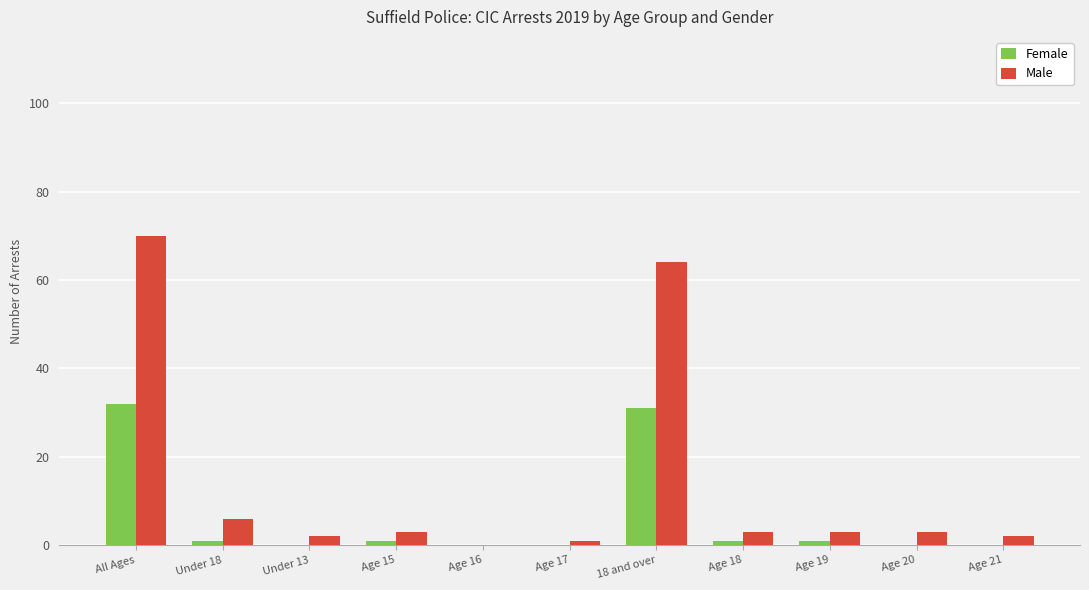

The value of Female at Age 21 is 0. True or false?

True